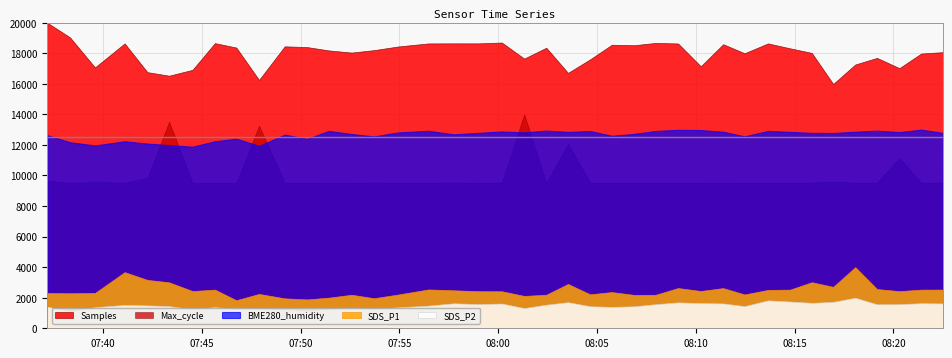

How many interior local peaks does the Samples series have?

11